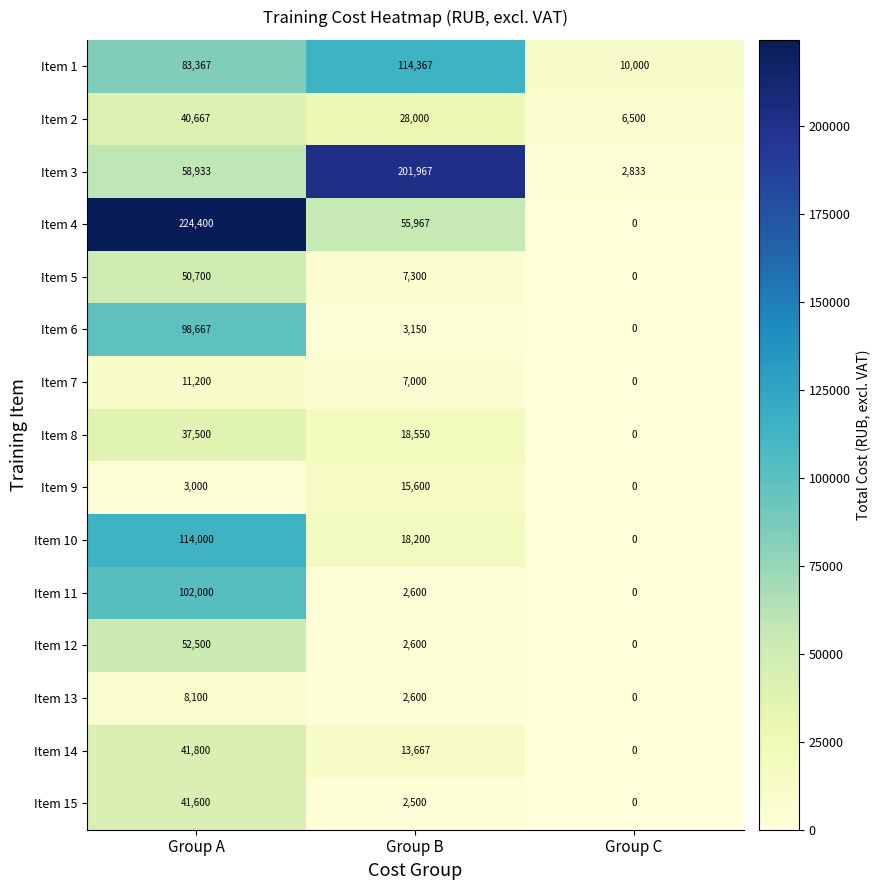

The Item 15 series shows 4372 at Group B. True or false?

False